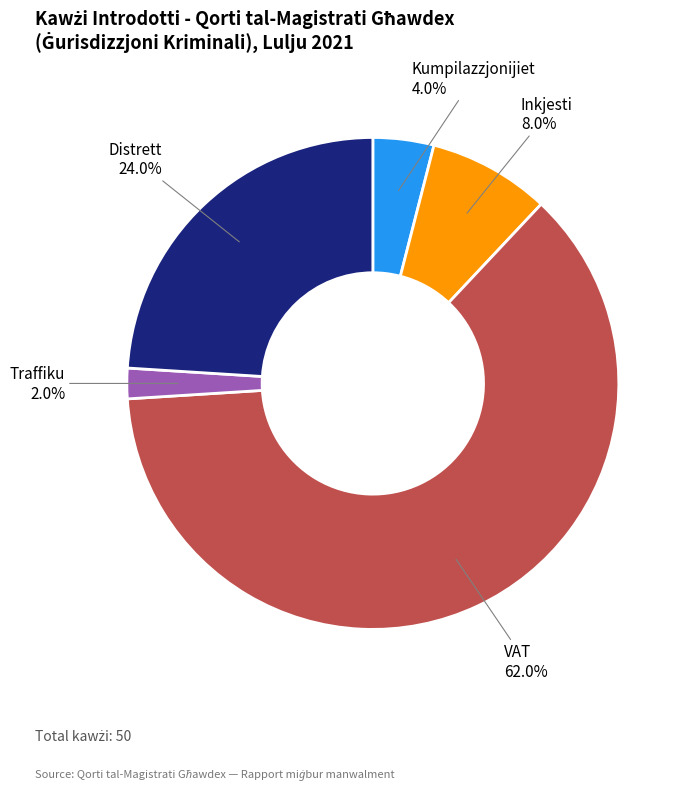

Rank the categories by value from lowest to highest.

Traffiku, Kumpilazzjonijiet, Inkjesti, Distrett, VAT